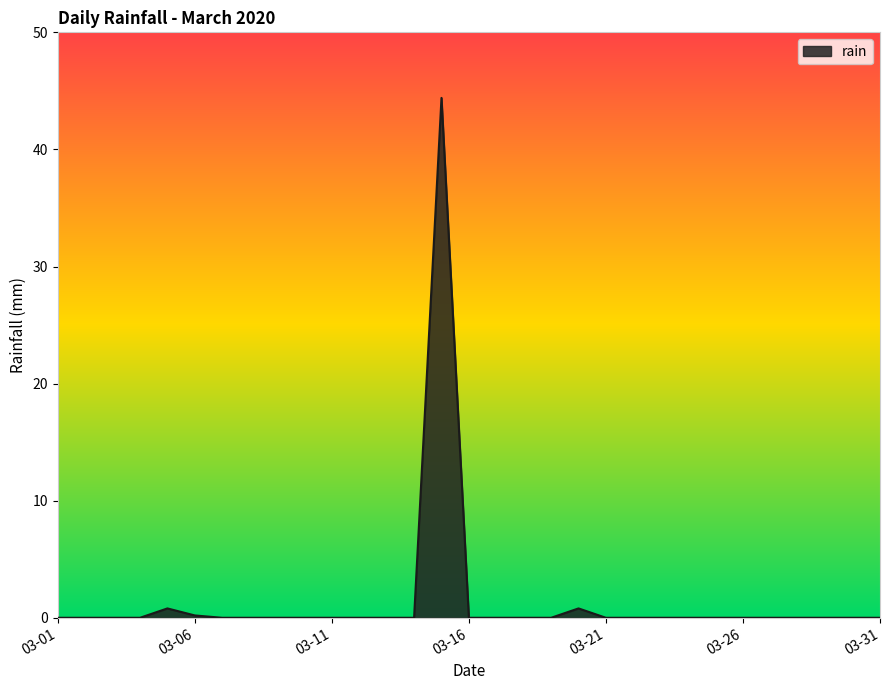

What is the difference between the maximum and minimum values?

44.4